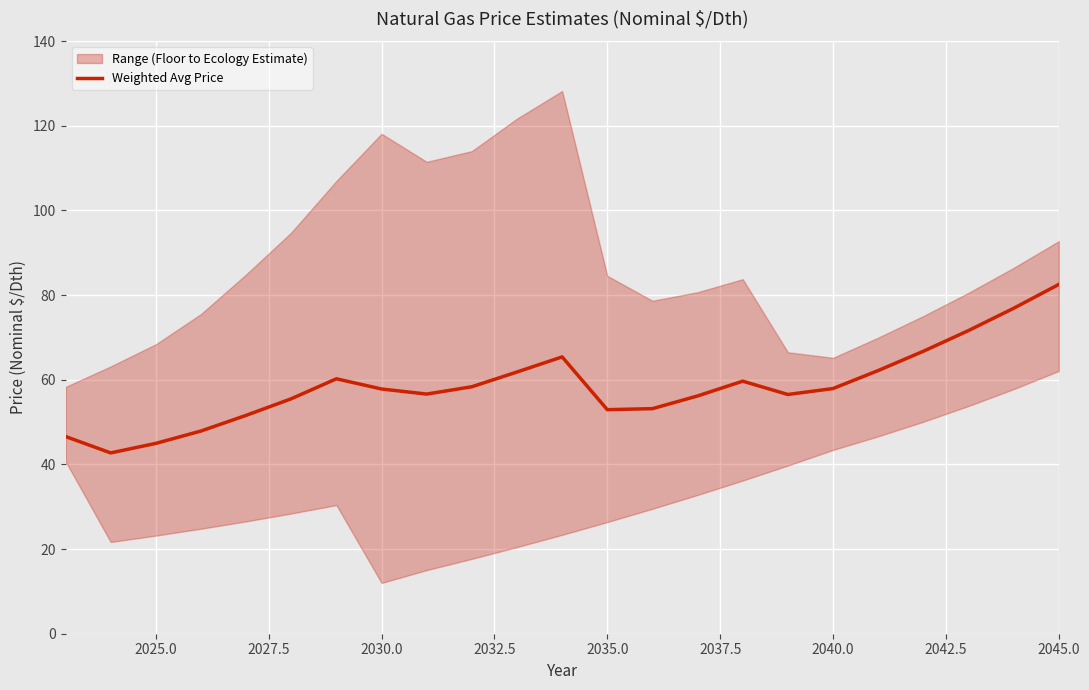

What is the smallest value displayed?

42.7